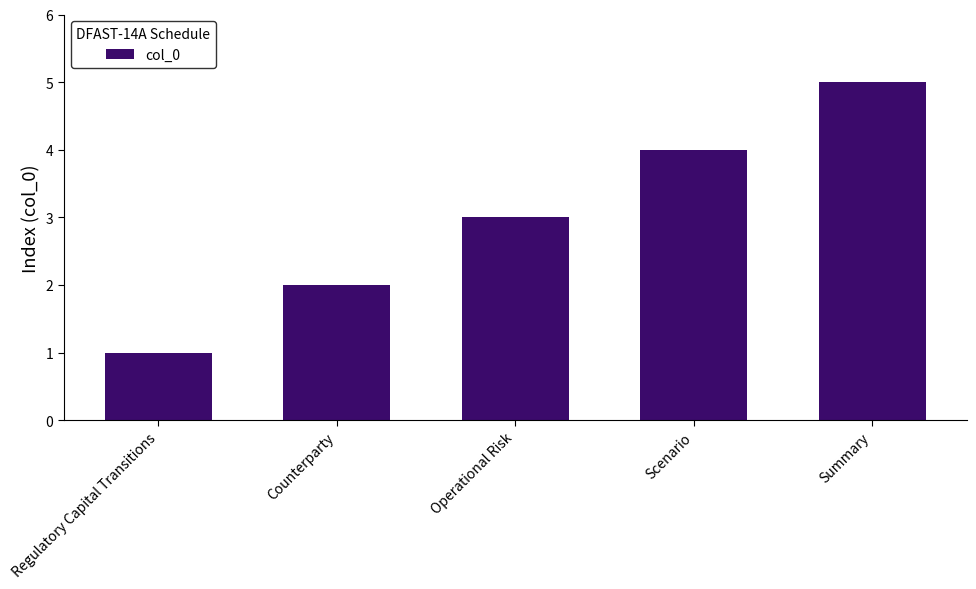

What is the sum of the values at Scenario and Counterparty?

6